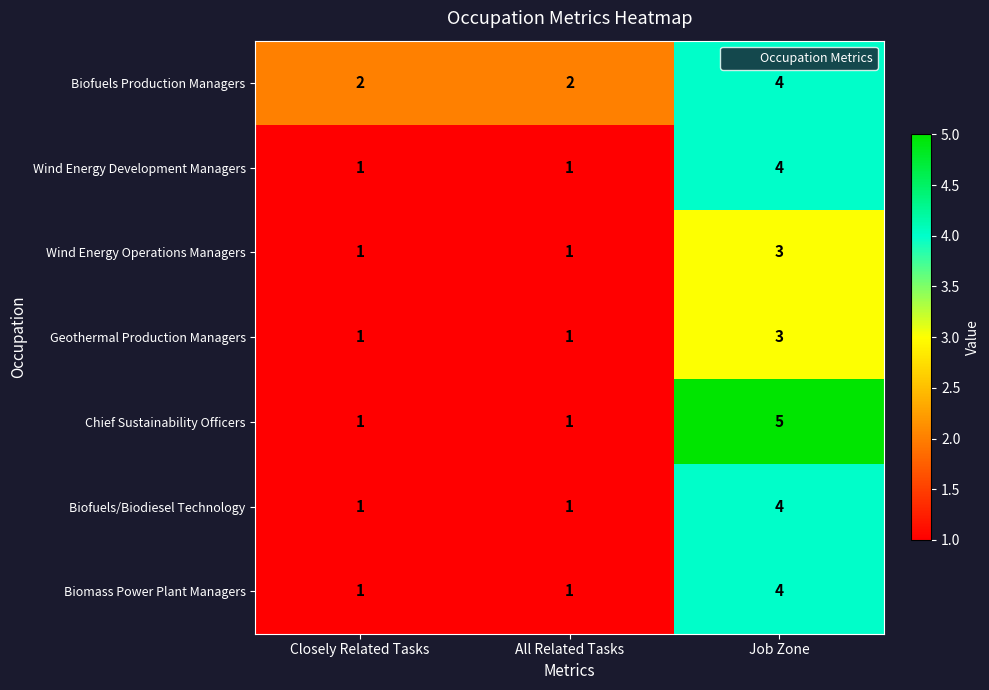

What is the sum of all Biofuels/Biodiesel Technology values?

6